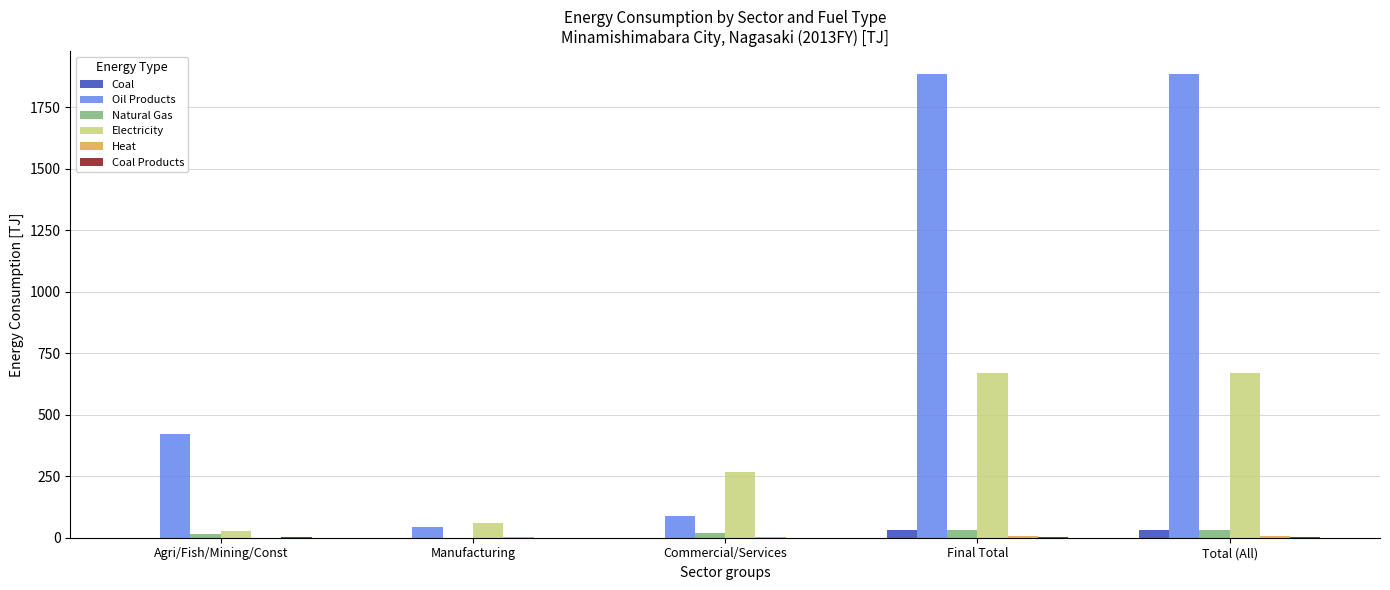

What is the spread (max minus min) of values at Final Total?

1881.5